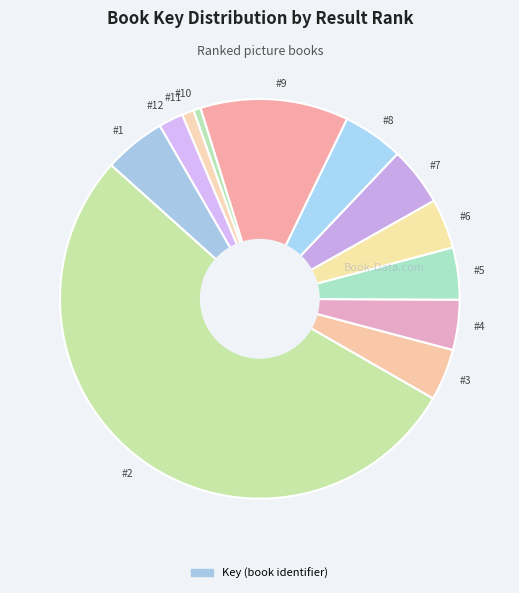

Is there a majority slice in this chart?

Yes